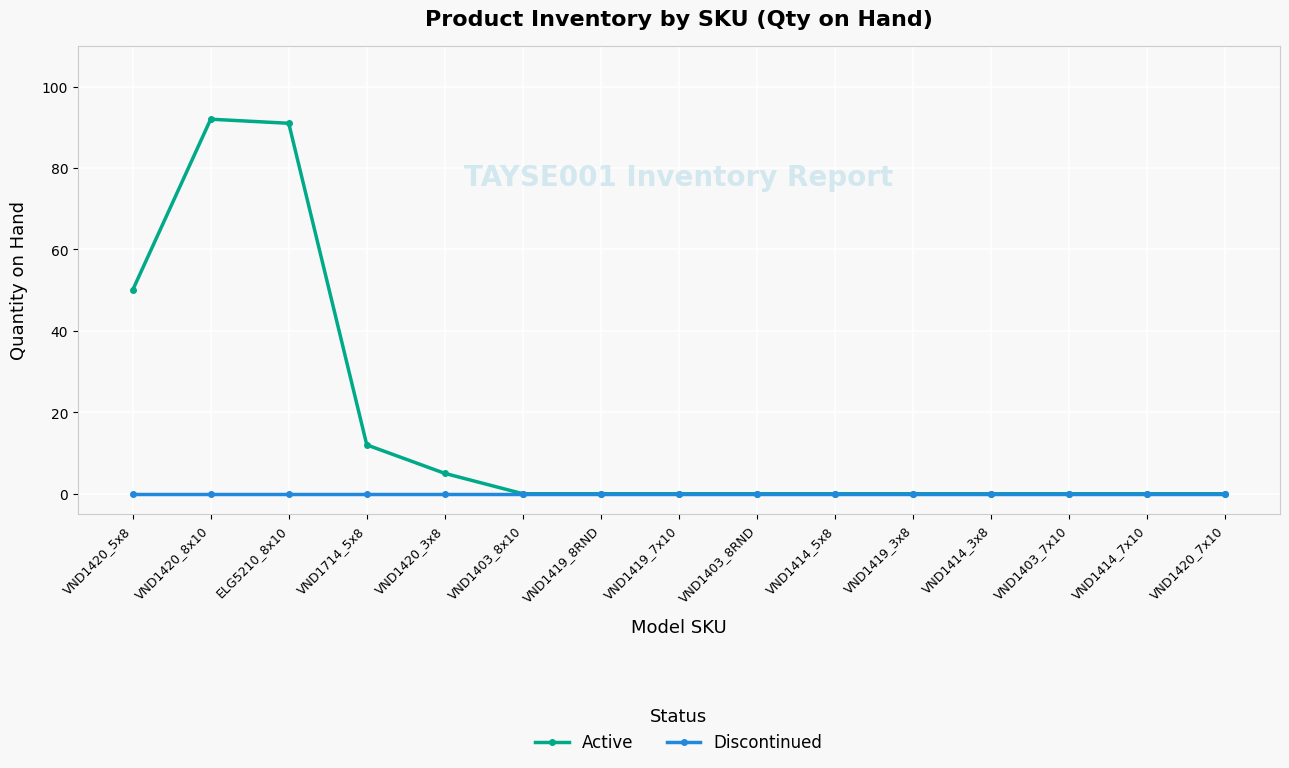

Which series has the widest spread of values?

Active